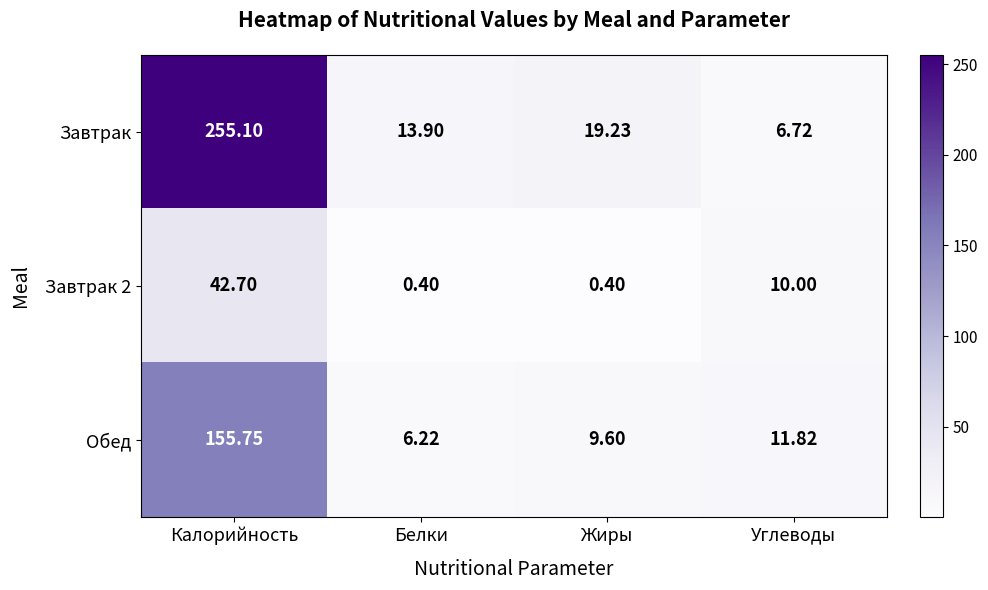

What is the spread (max minus min) of values at Белки?

13.5